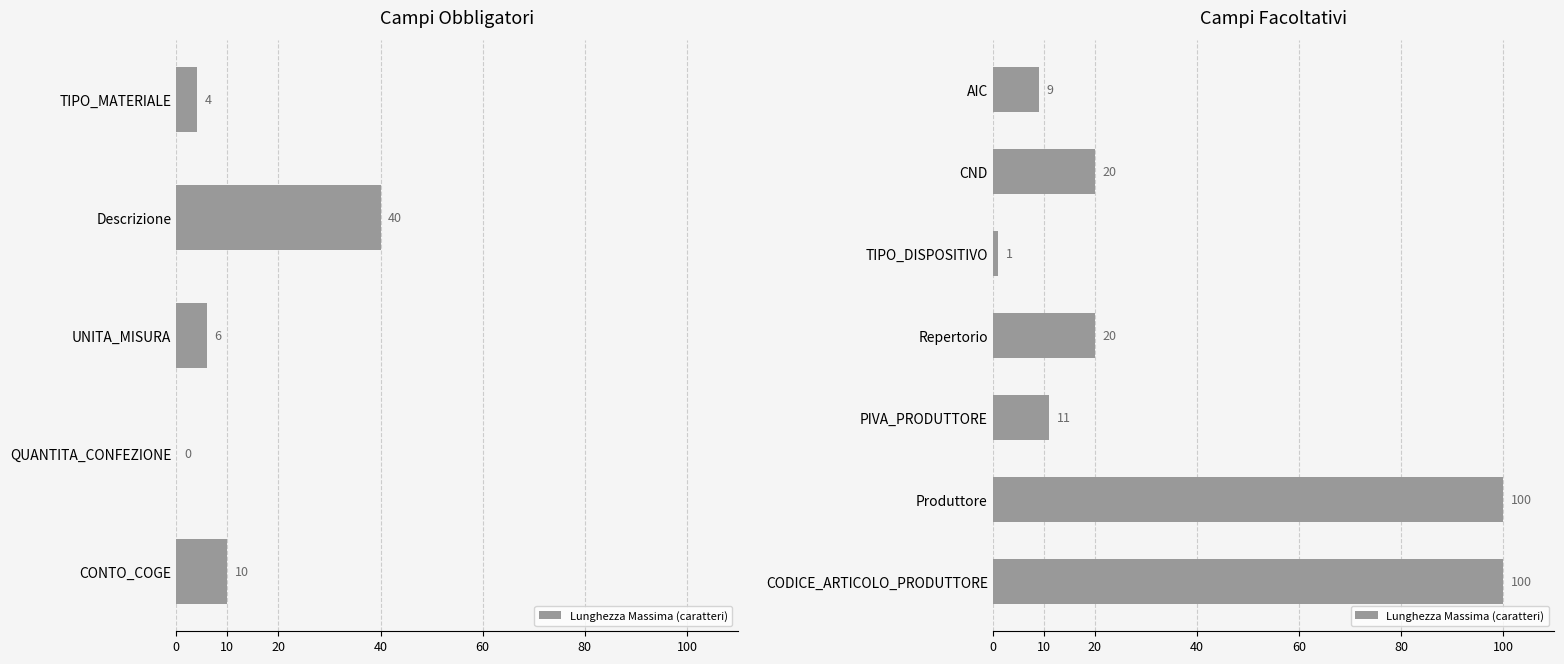

Count the number of values greater than 20.

2